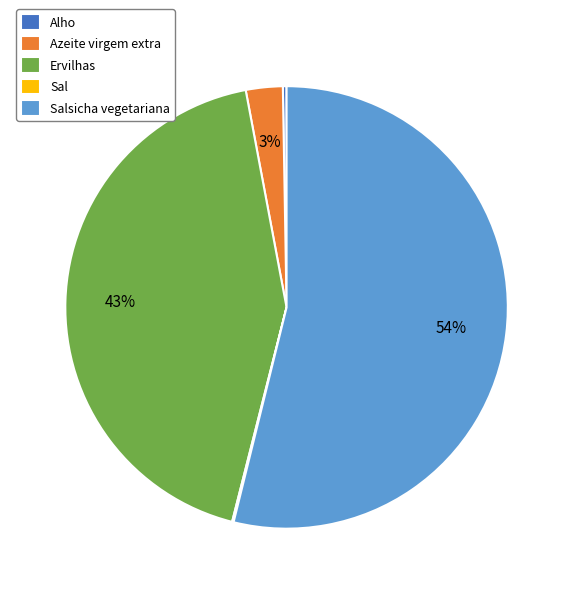

To the nearest percent, what is the average slice percentage?

20%